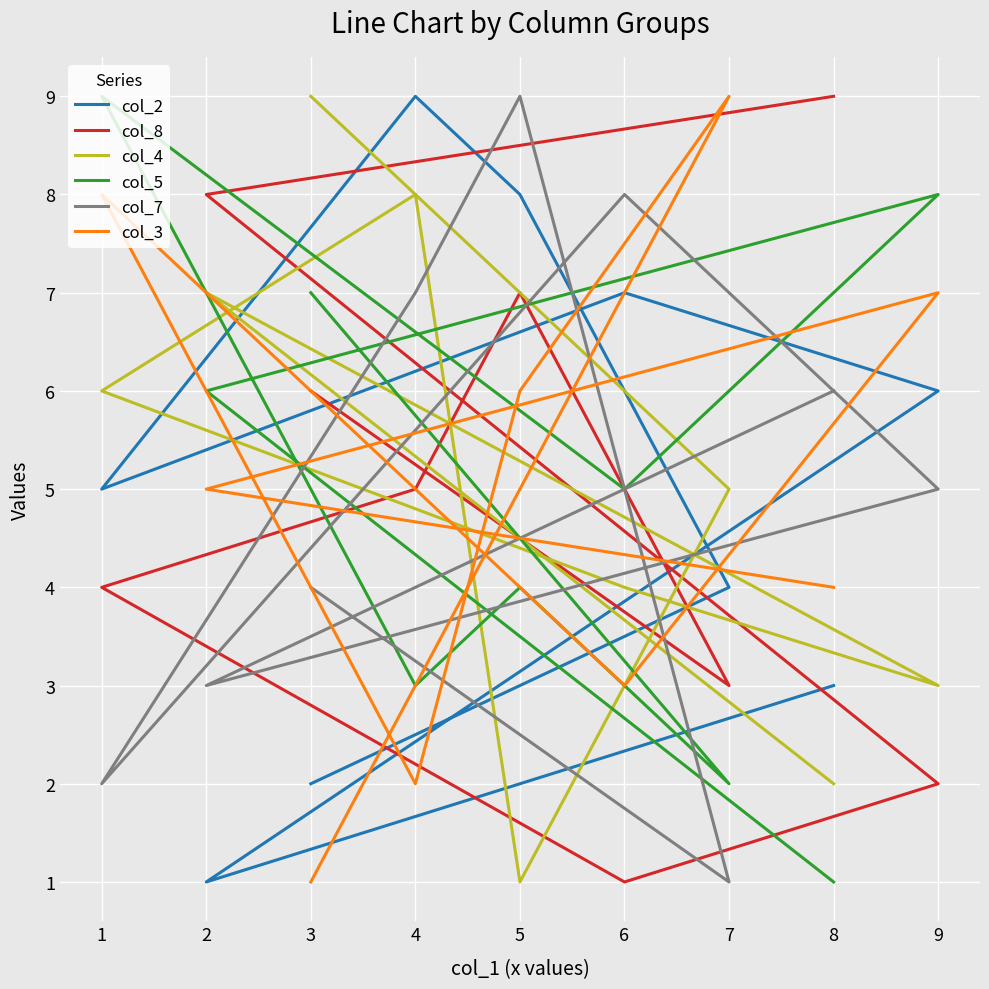

The value of col_5 at 1 is 5. True or false?

False